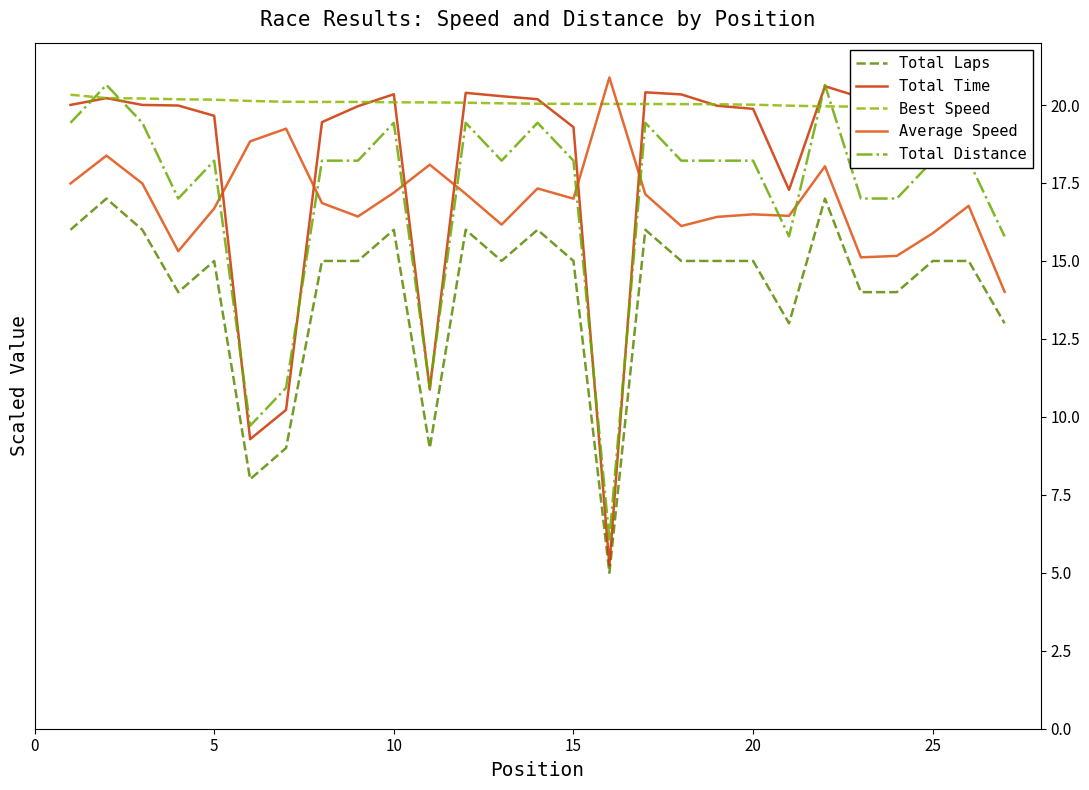

The value of Total Laps at 15 is 20.3. True or false?

False